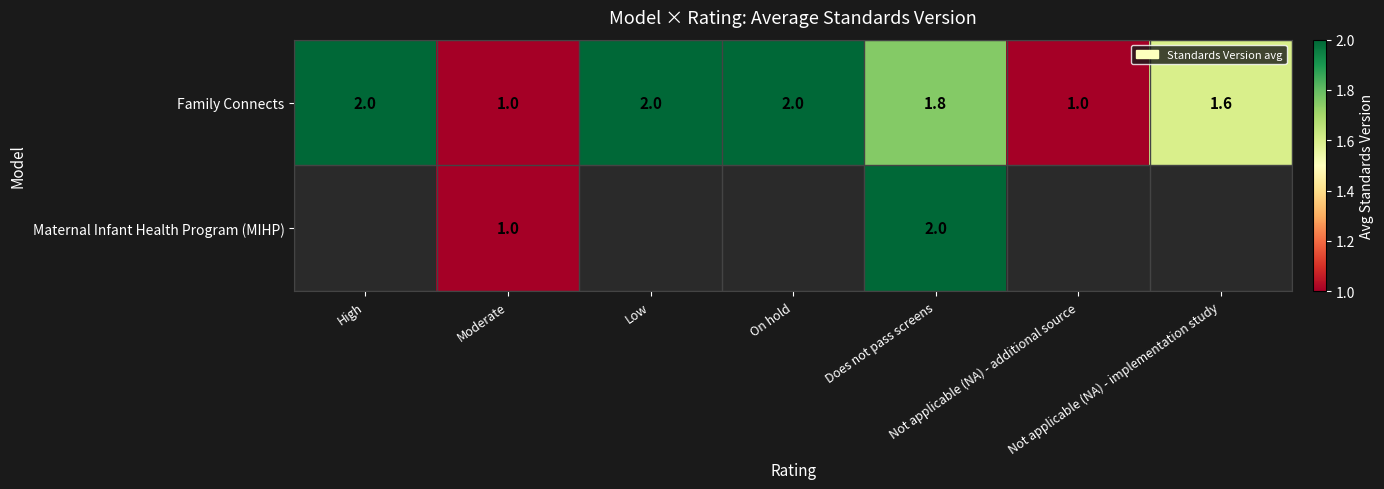

What is the sum of the Family Connects values at On hold and High?

4.0